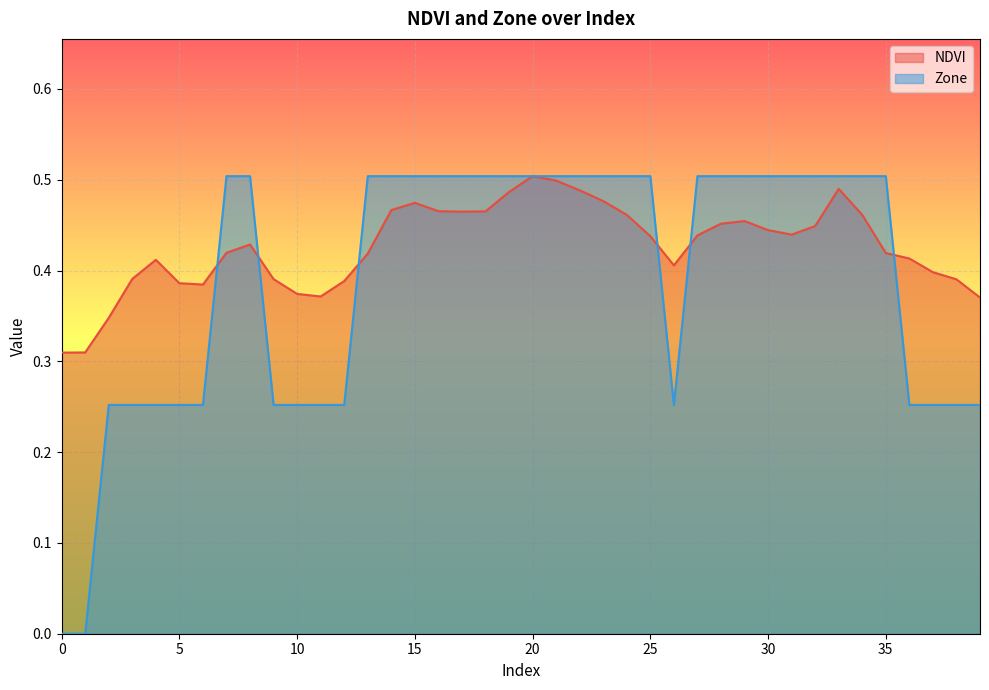

Reading left to right, transcribe all the data shown in this chart.

NDVI: 0.3	0.3	0.3	0.4	0.4	0.4	0.4	0.4	0.4	0.4	0.4	0.4	0.4	0.4	0.5	0.5	0.5	0.5	0.5	0.5	0.5	0.5	0.5	0.5	0.5	0.4	0.4	0.4	0.5	0.5	0.4	0.4	0.4	0.5	0.5	0.4	0.4	0.4	0.4	0.4
Zone: 0.0	0.0	0.3	0.3	0.3	0.3	0.3	0.5	0.5	0.3	0.3	0.3	0.3	0.5	0.5	0.5	0.5	0.5	0.5	0.5	0.5	0.5	0.5	0.5	0.5	0.5	0.3	0.5	0.5	0.5	0.5	0.5	0.5	0.5	0.5	0.5	0.3	0.3	0.3	0.3